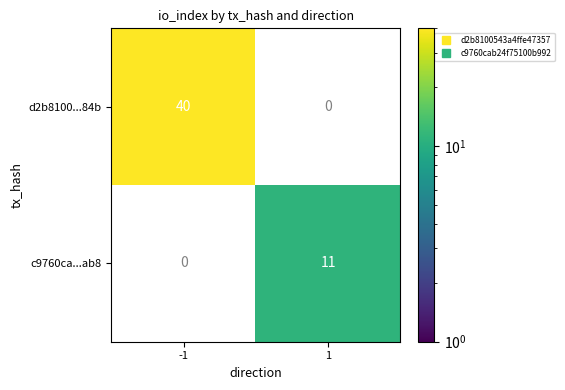

How many categories are shown in the chart?

2